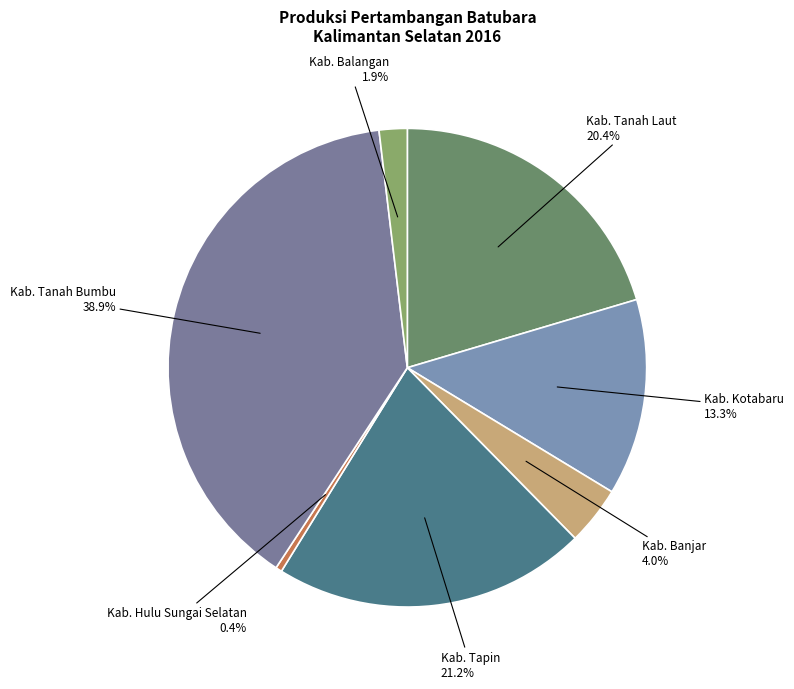

To the nearest percent, what portion does Kab. Tanah Laut represent?

20%